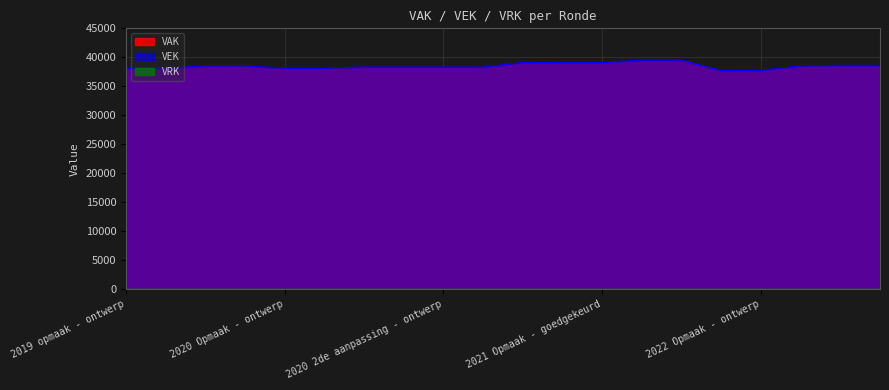

Is it true that VAK equals 38523 at 2019 1ste aanpassing - ontwerp?

True